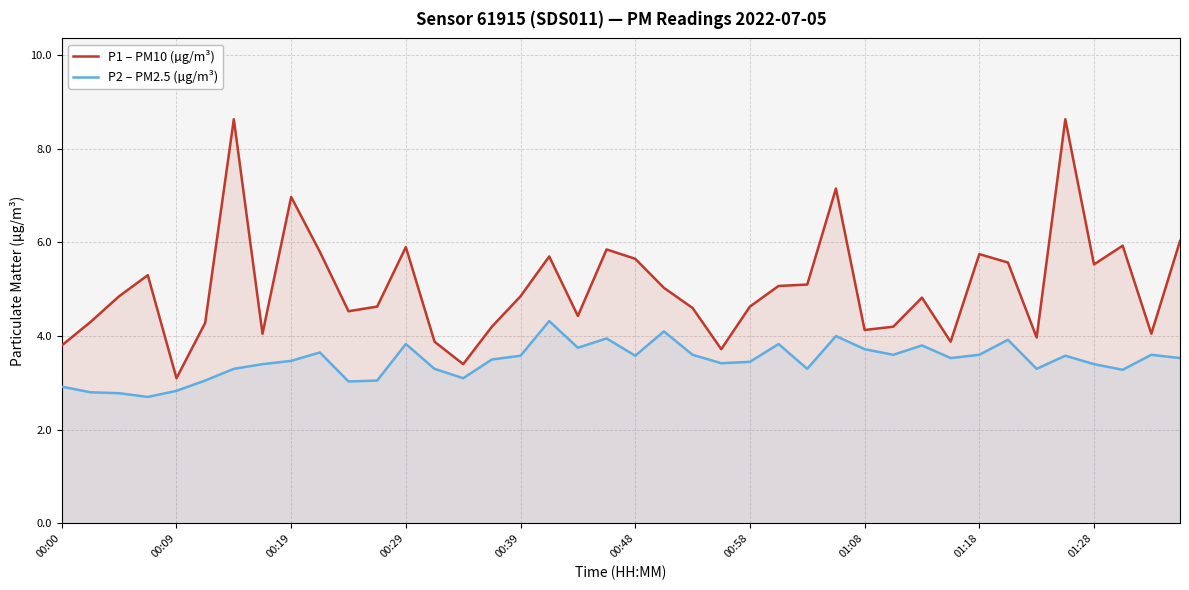

How many categories are shown in the chart?

40